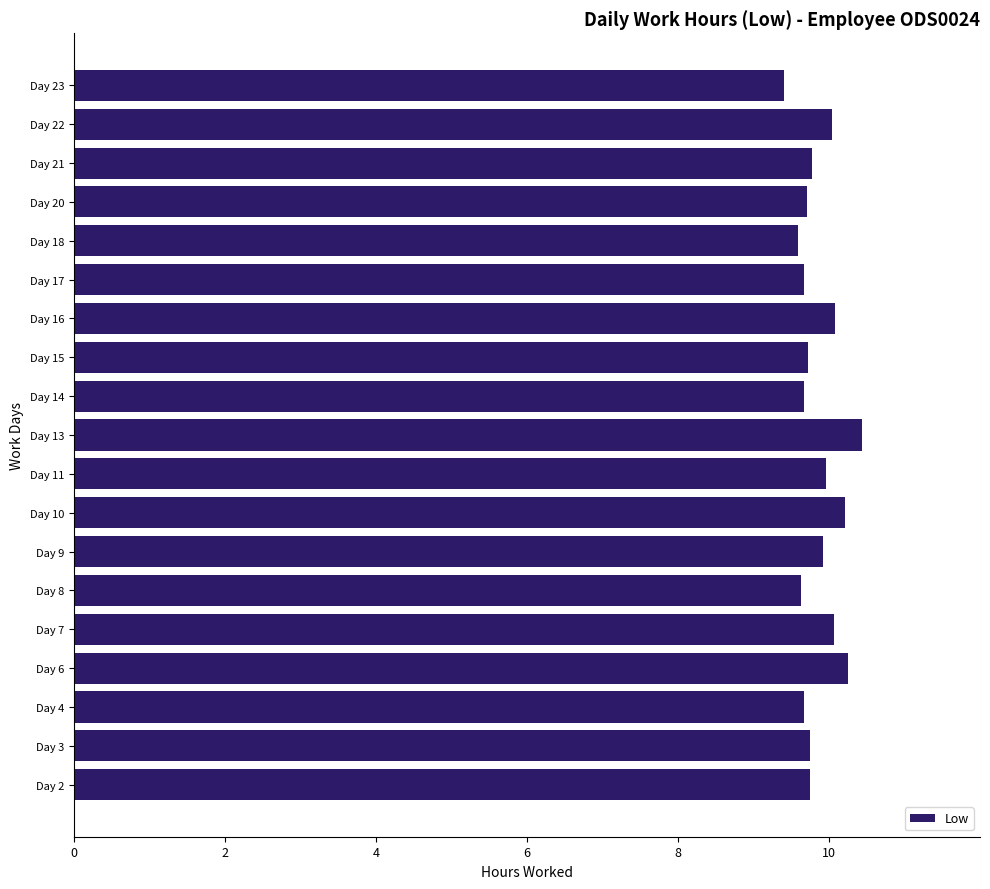

The value at Day 4 is 9.7. True or false?

True